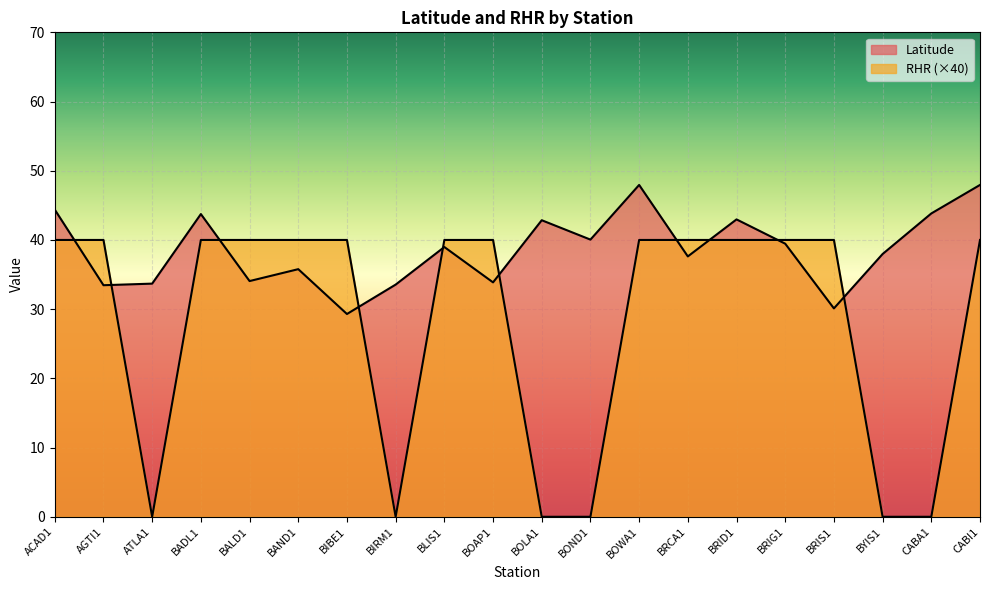

Which series has the largest range (max minus min)?

RHR